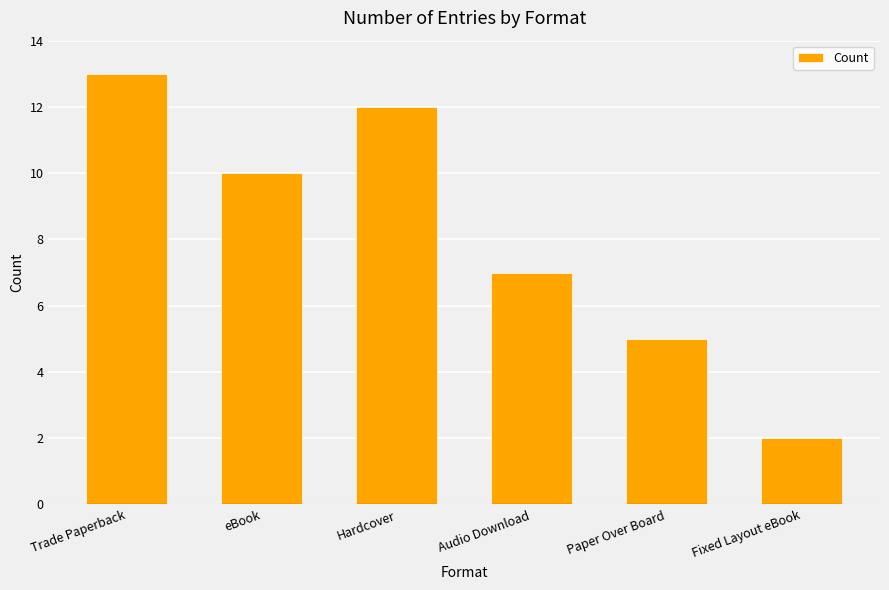

What is the ratio of the value at Hardcover to the value at Paper Over Board?

2.4